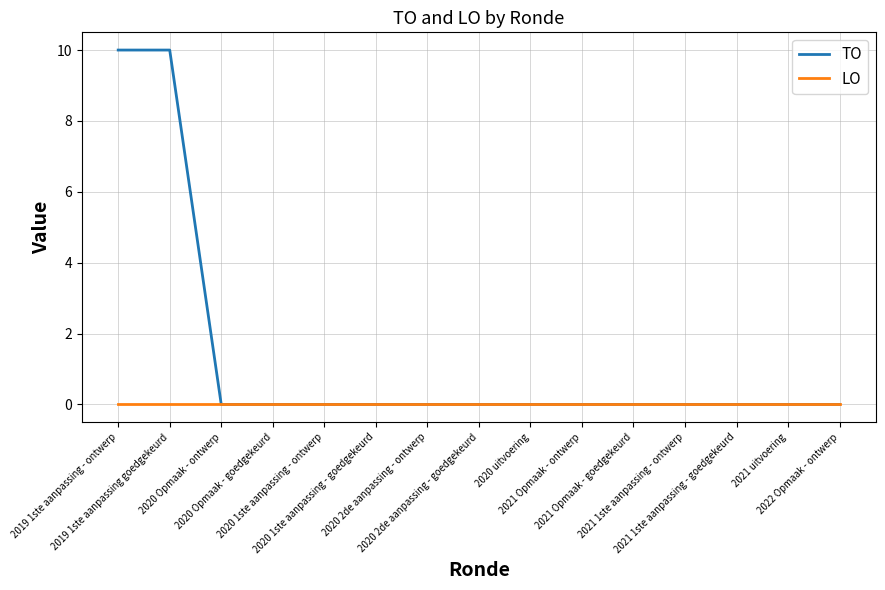

What is the greatest value displayed?

10